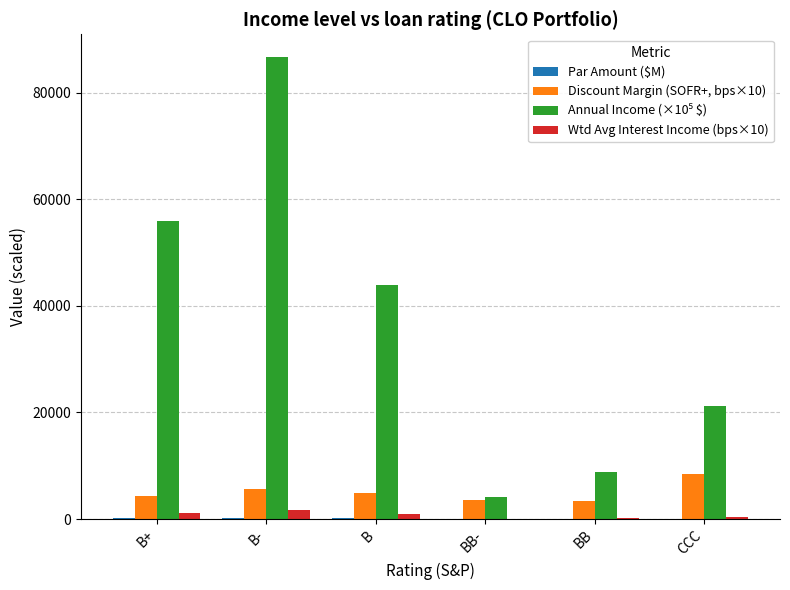

True or false: Discount Margin (SOFR+, bps×10) has a value of 3500.0 at BB-.

True